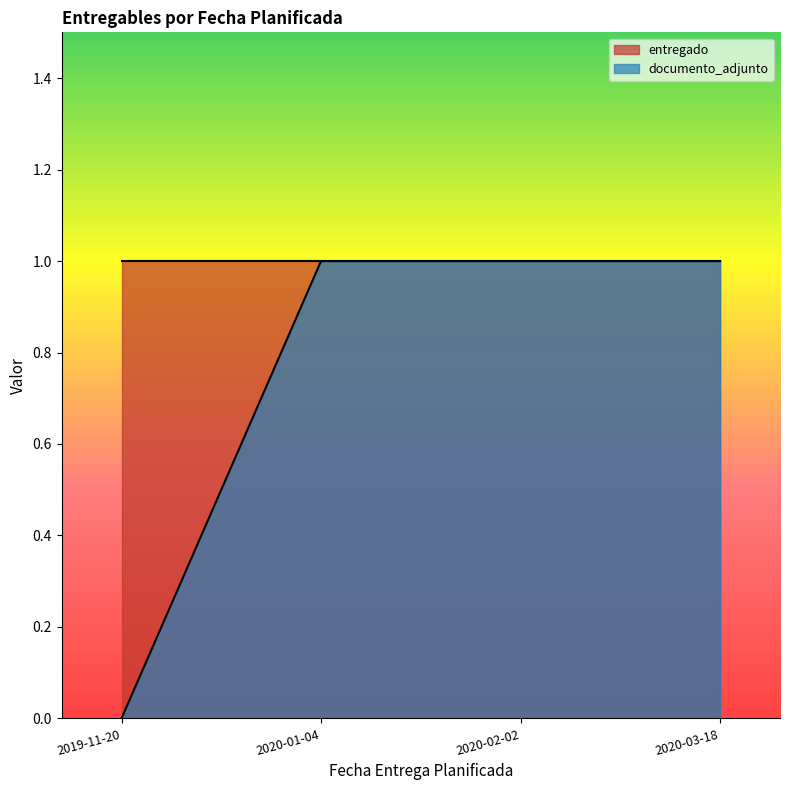

Which has a higher value, 2020-03-18 or 2020-02-02?

2020-03-18